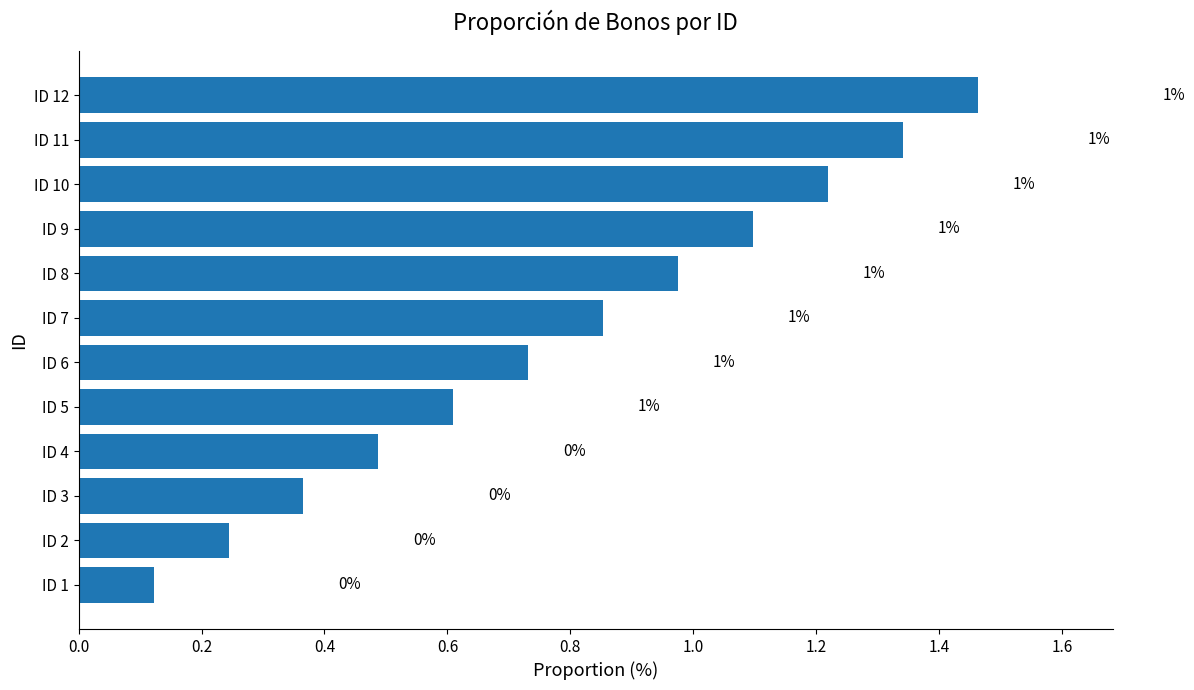

Which has a higher value, ID 1 or ID 12?

ID 12